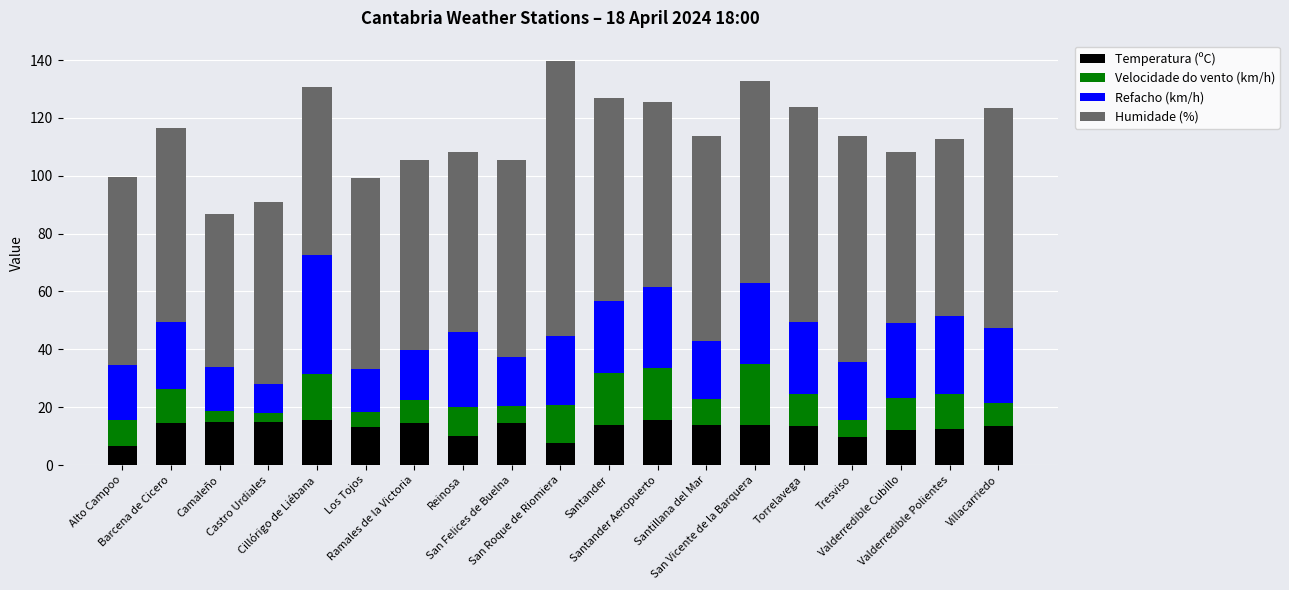

What is the highest value of the Temperatura (ºC) series?

15.6